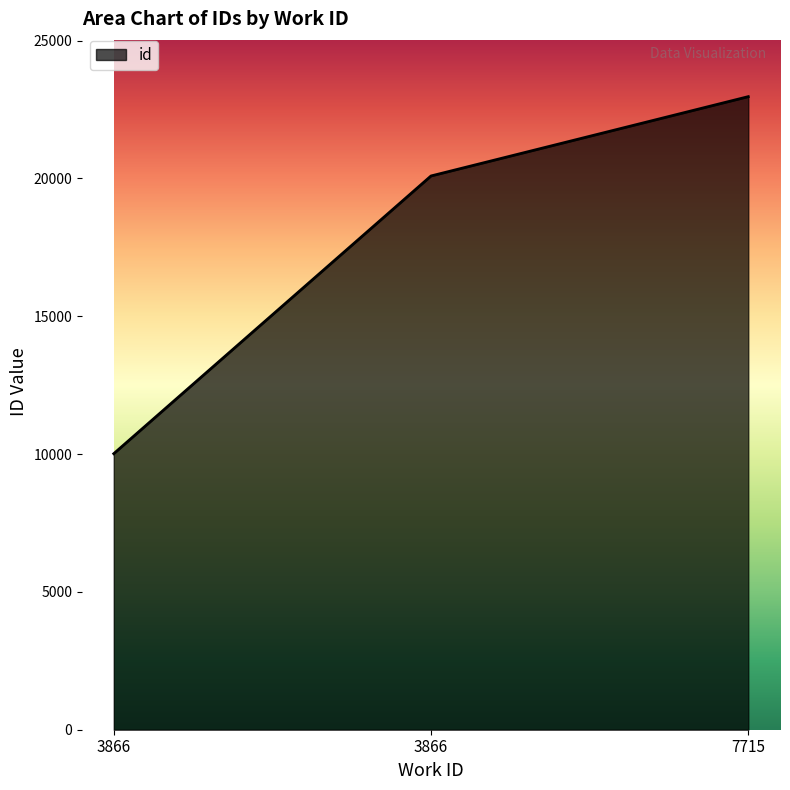

What is the difference between the maximum and second lowest values?

2878